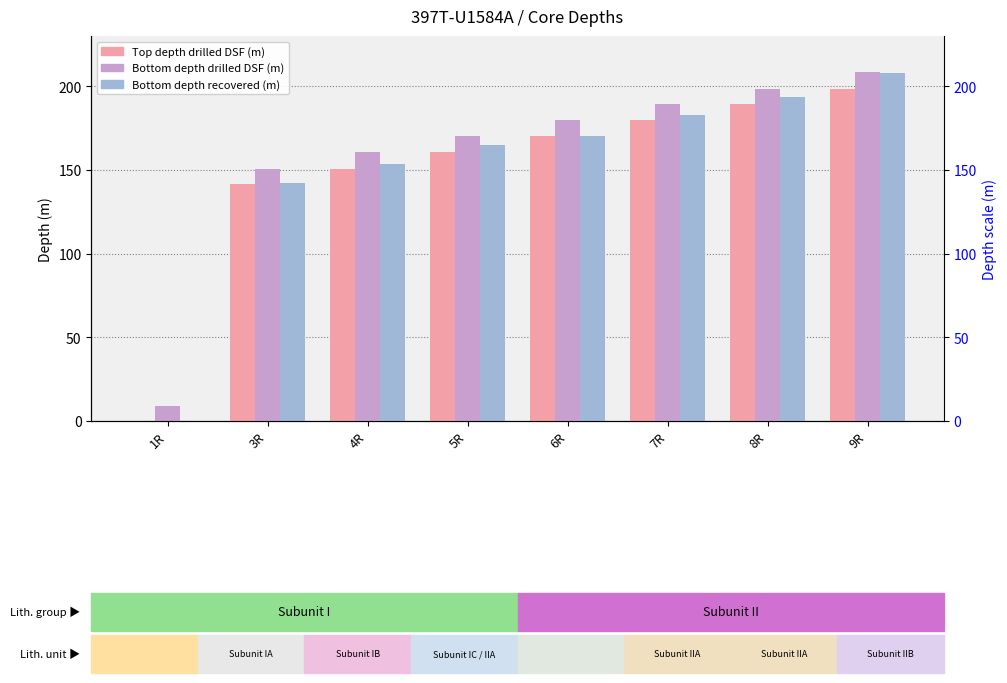

At how many categories does at least one series exceed 12?

7